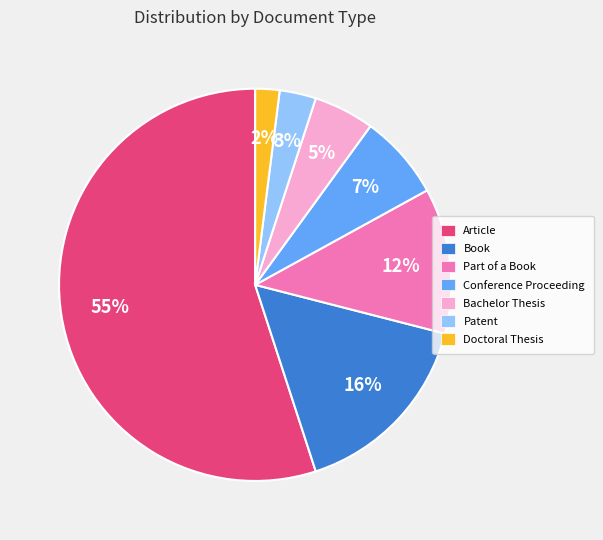

Rank the categories by value from highest to lowest.

Article, Book, Part of a Book, Conference Proceeding, Bachelor Thesis, Patent, Doctoral Thesis